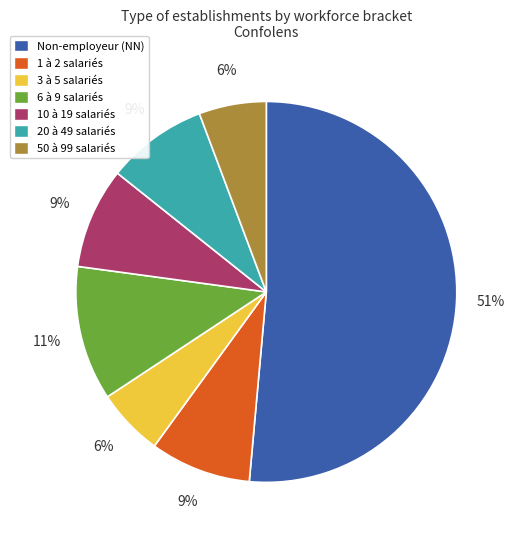

Count the number of slices in the pie.

7